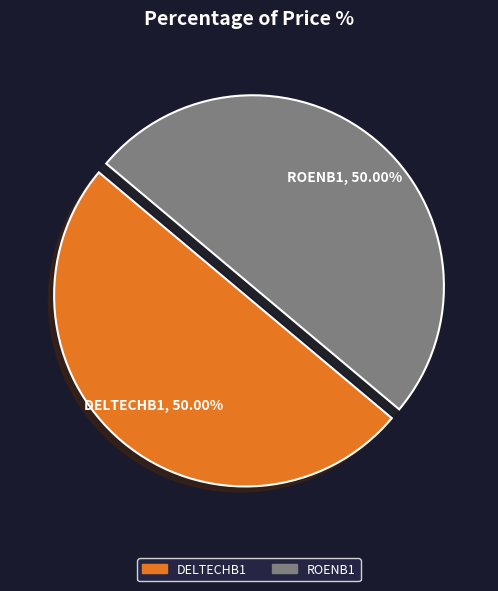

Is the sum of DELTECHB1 and ROENB1 greater than half?

Yes